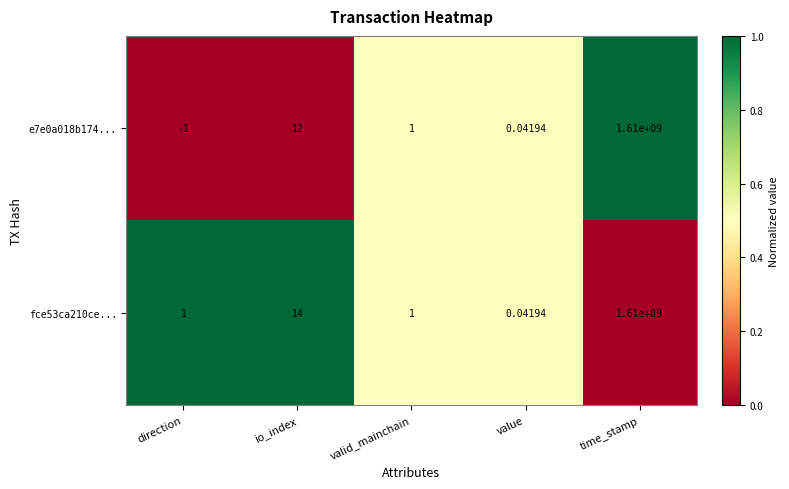

What is the difference between the highest and lowest values at io_index?

2.0